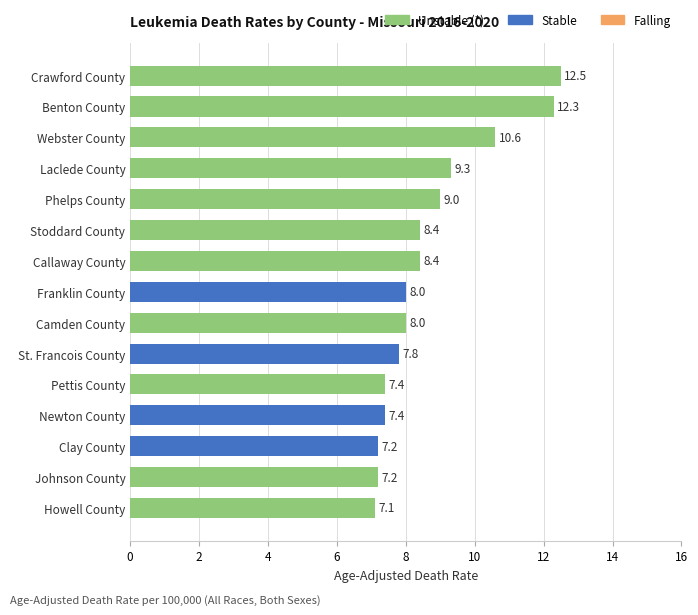

What is the sum of all values?

130.6